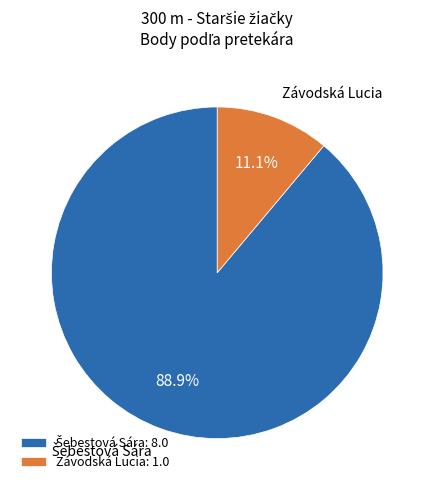

Does Závodská Lucia account for over 50% of the chart?

No